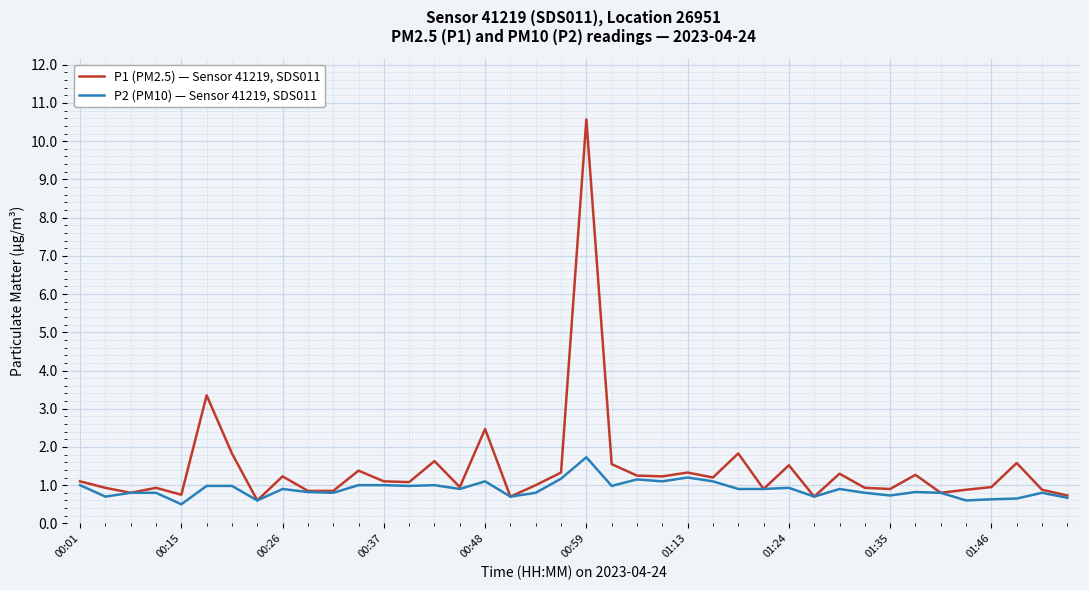

What is the minimum value for P1 (PM2.5) — Sensor 41219, SDS011?

0.6